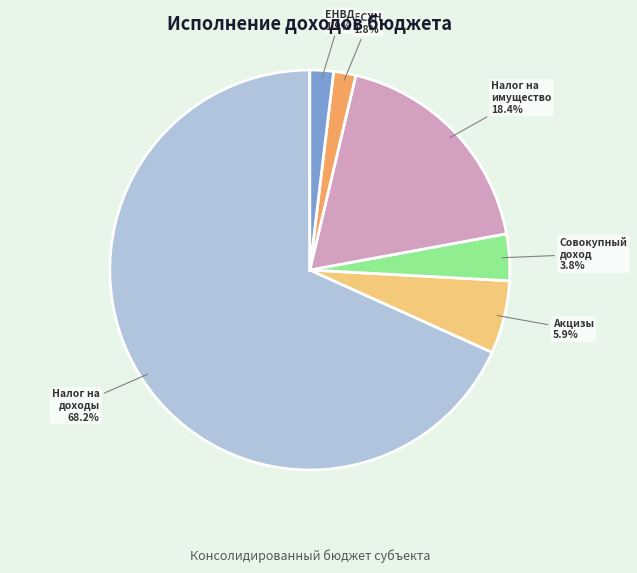

Does any single category account for the majority?

Yes